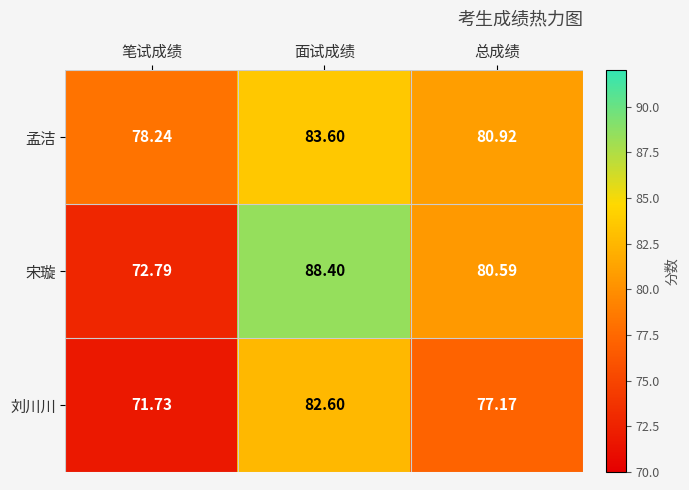

Is the value of 孟洁 at 面试成绩 greater than the value of 宋璇 at 笔试成绩?

Yes